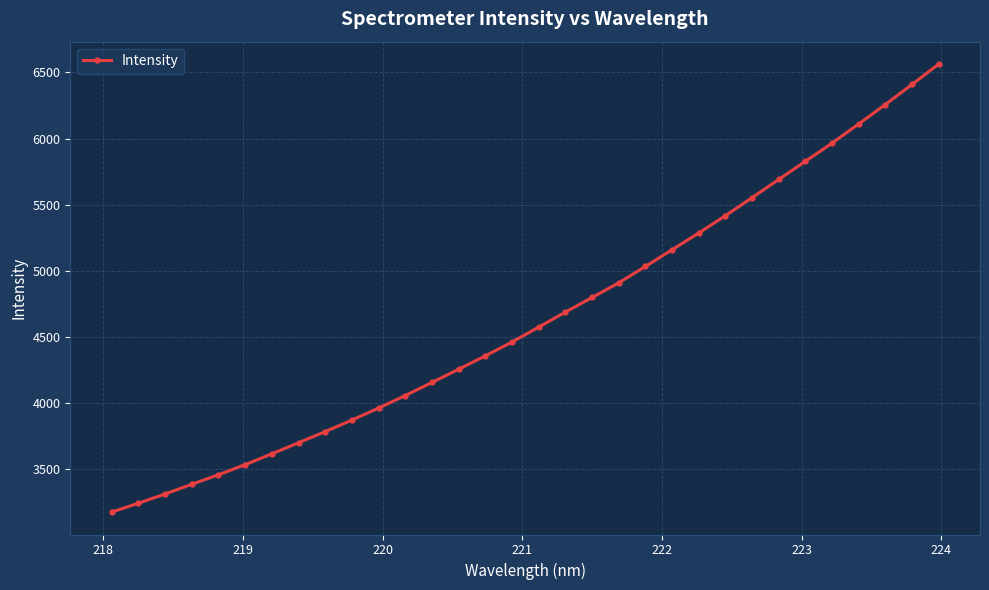

What is the value of the 16th point from the left?

4461.0